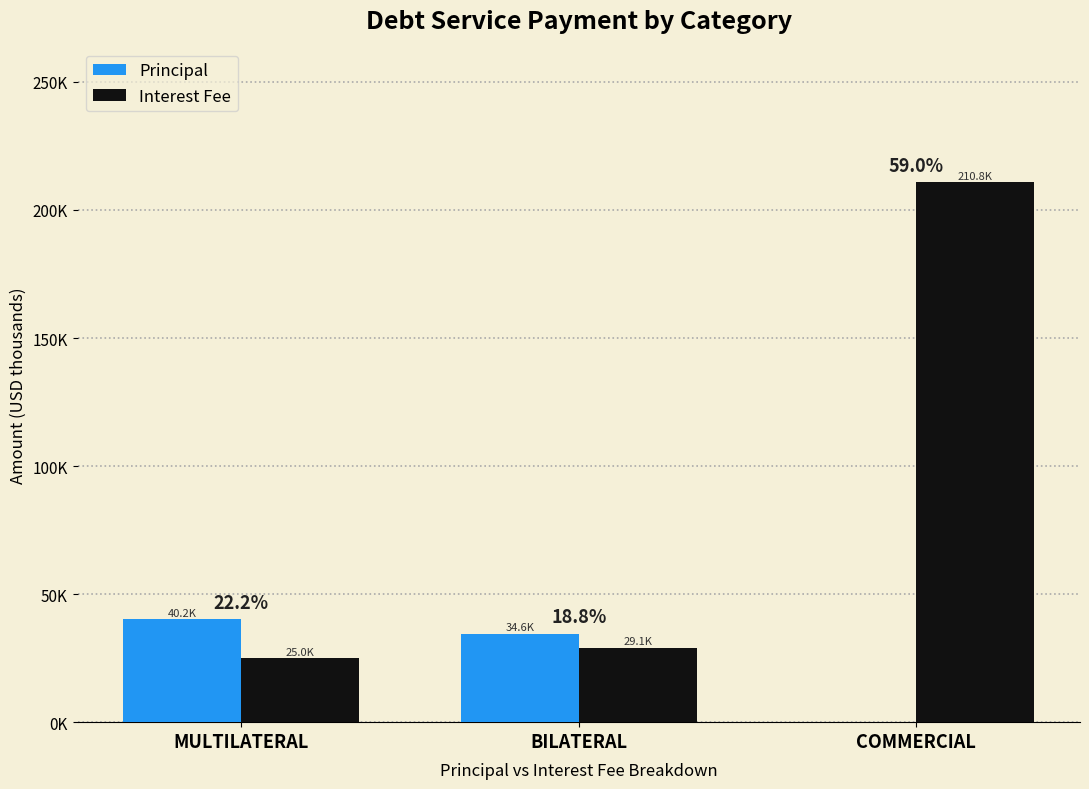

Reading left to right, extract all data points from this chart.

Principal: 40155.7	34596.2	0.0
Interest Fee: 24965.3	29100.2	210759.6